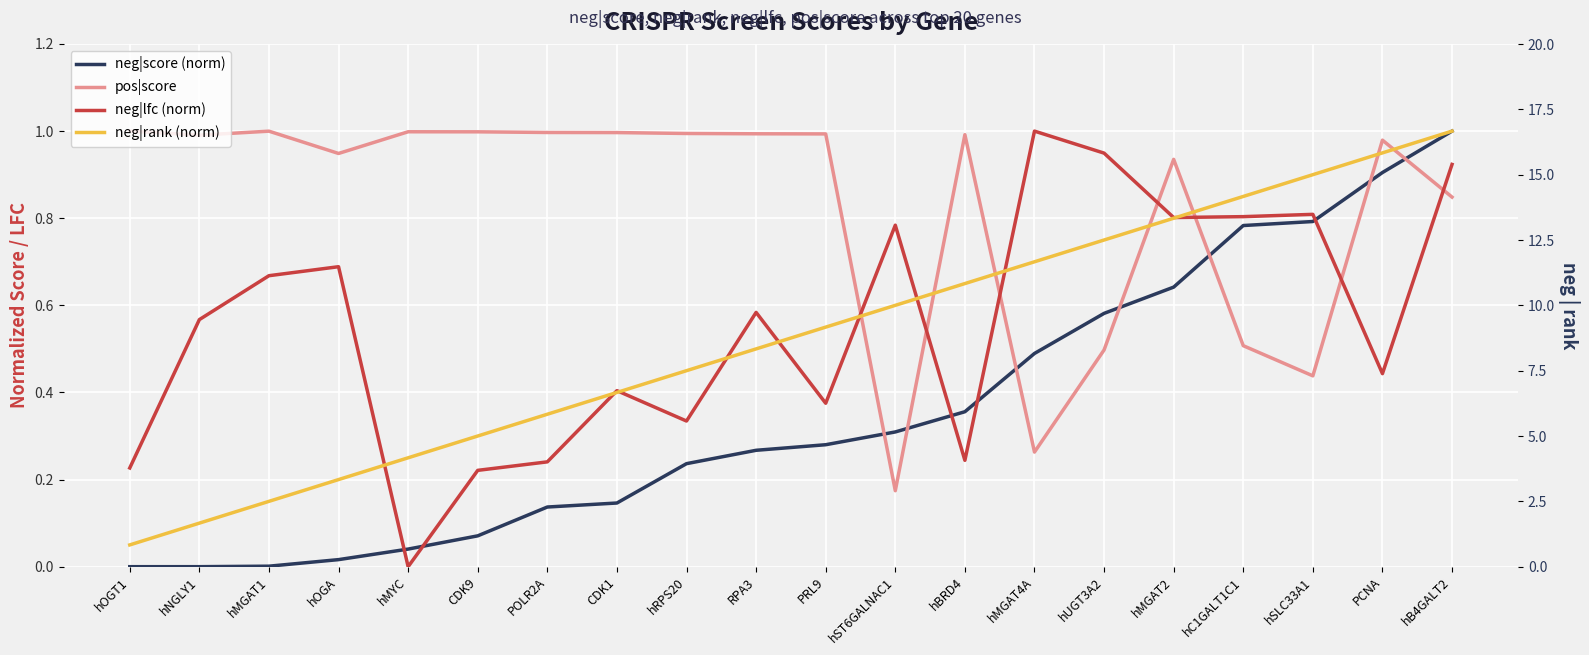

Reading left to right, list all the values displayed in this chart.

neg|score (norm): hOGT1=0.0	hNGLY1=0.0	hMGAT1=0.0	hOGA=0.0	hMYC=0.0	CDK9=0.1	POLR2A=0.1	CDK1=0.1	hRPS20=0.2	RPA3=0.3	PRL9=0.3	hST6GALNAC1=0.3	hBRD4=0.4	hMGAT4A=0.5	hUGT3A2=0.6	hMGAT2=0.6	hC1GALT1C1=0.8	hSLC33A1=0.8	PCNA=0.9	hB4GALT2=1.0
pos|score: hOGT1=1.0	hNGLY1=1.0	hMGAT1=1.0	hOGA=0.9	hMYC=1.0	CDK9=1.0	POLR2A=1.0	CDK1=1.0	hRPS20=1.0	RPA3=1.0	PRL9=1.0	hST6GALNAC1=0.2	hBRD4=1.0	hMGAT4A=0.3	hUGT3A2=0.5	hMGAT2=0.9	hC1GALT1C1=0.5	hSLC33A1=0.4	PCNA=1.0	hB4GALT2=0.8
neg|lfc (norm): hOGT1=0.2	hNGLY1=0.6	hMGAT1=0.7	hOGA=0.7	hMYC=0.0	CDK9=0.2	POLR2A=0.2	CDK1=0.4	hRPS20=0.3	RPA3=0.6	PRL9=0.4	hST6GALNAC1=0.8	hBRD4=0.2	hMGAT4A=1.0	hUGT3A2=0.9	hMGAT2=0.8	hC1GALT1C1=0.8	hSLC33A1=0.8	PCNA=0.4	hB4GALT2=0.9
neg|rank (norm): hOGT1=0.1	hNGLY1=0.1	hMGAT1=0.1	hOGA=0.2	hMYC=0.2	CDK9=0.3	POLR2A=0.3	CDK1=0.4	hRPS20=0.5	RPA3=0.5	PRL9=0.6	hST6GALNAC1=0.6	hBRD4=0.7	hMGAT4A=0.7	hUGT3A2=0.8	hMGAT2=0.8	hC1GALT1C1=0.8	hSLC33A1=0.9	PCNA=0.9	hB4GALT2=1.0